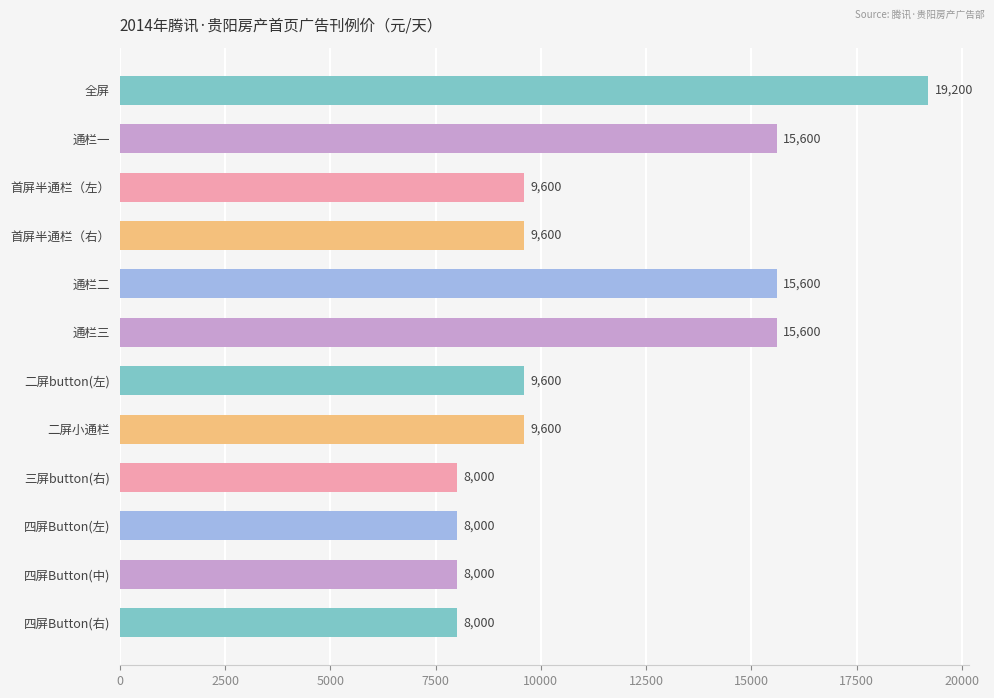

What is the approximate value at 首屏半通栏（左）, to the nearest 100?

9600